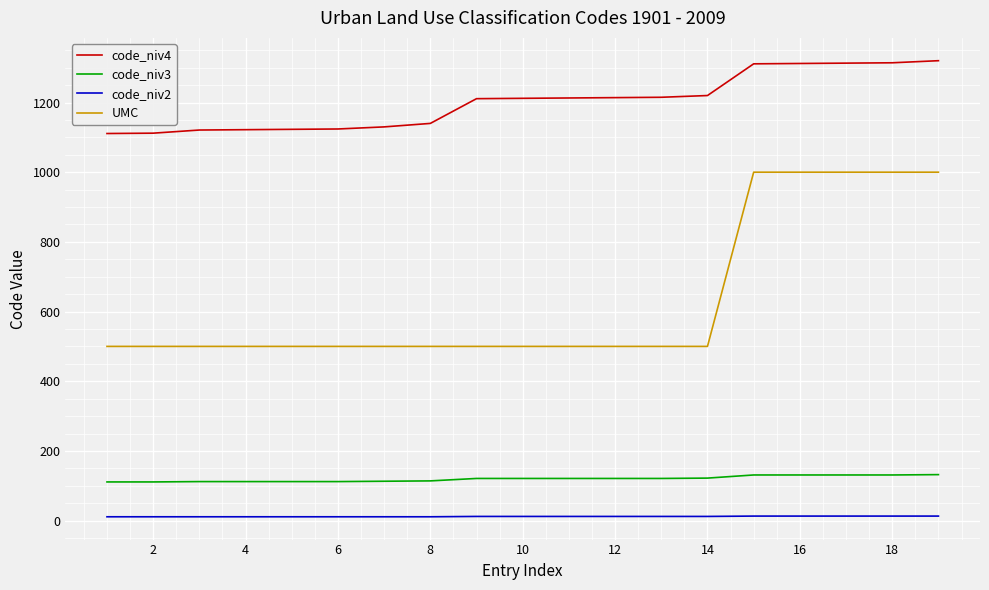

Rank the series by their maximum value, from highest to lowest.

code_niv4, UMC, code_niv3, code_niv2